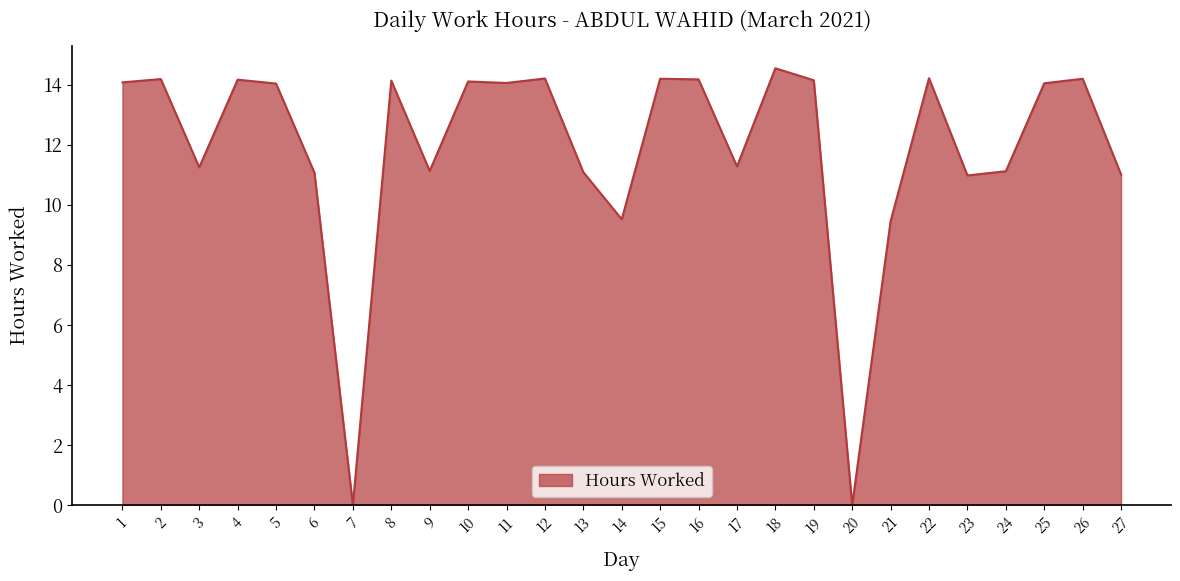

What is the difference between the maximum and minimum values?

14.6